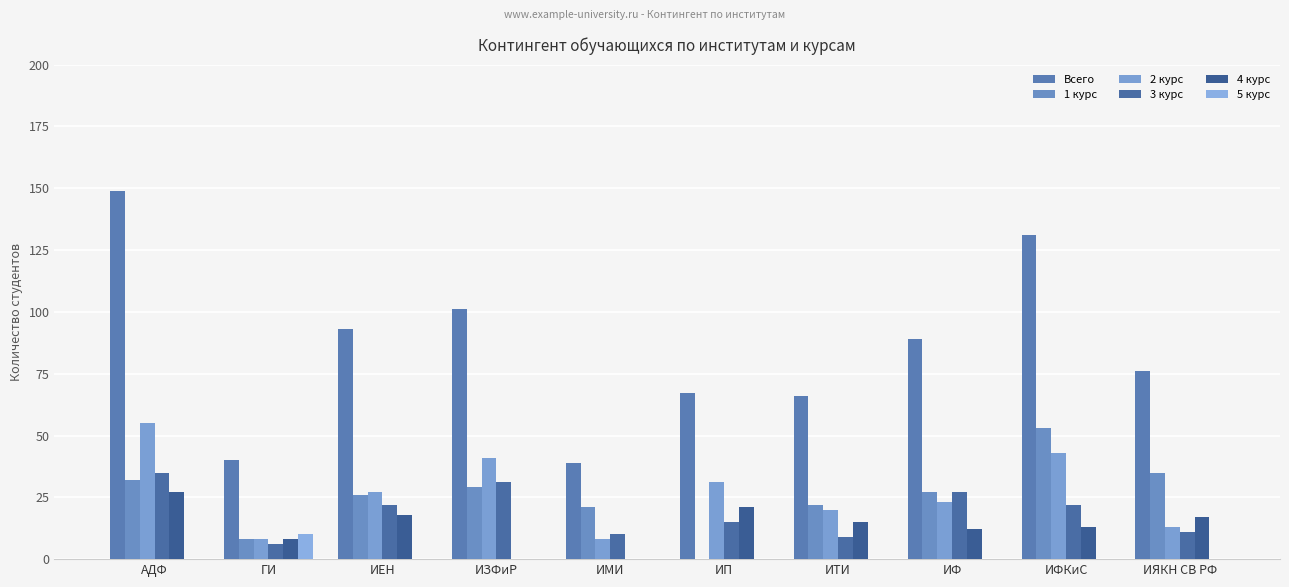

How many groups of bars are there?

10